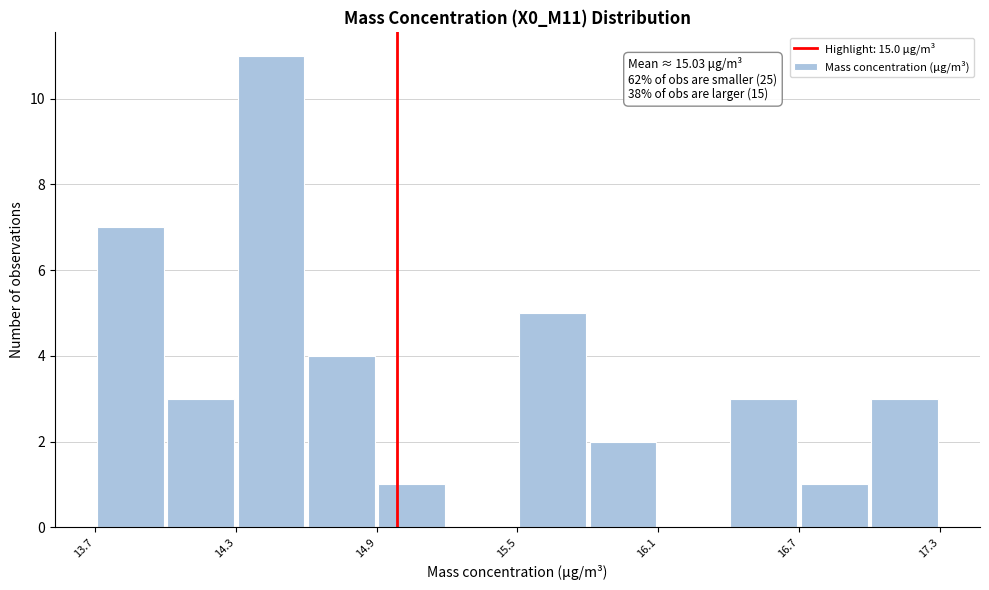

Read against the x-axis, roughly where is the centre of the tallest bar?

14.5